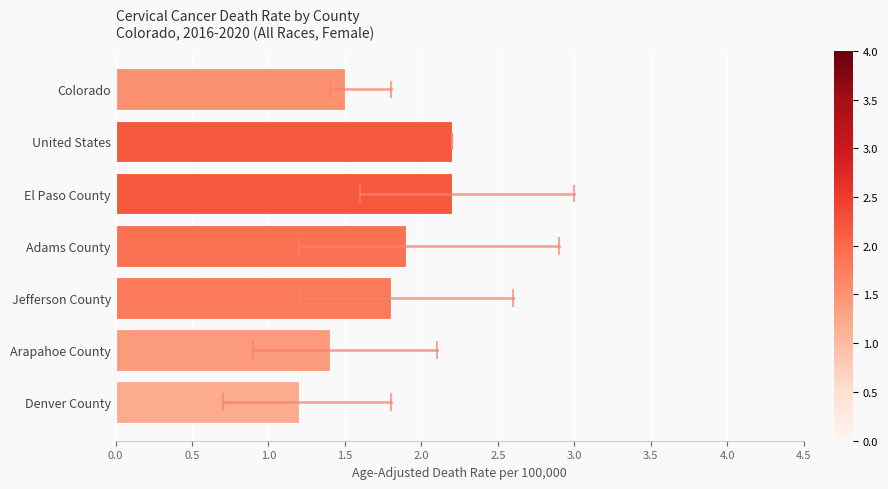

What is the smallest value displayed?

1.2